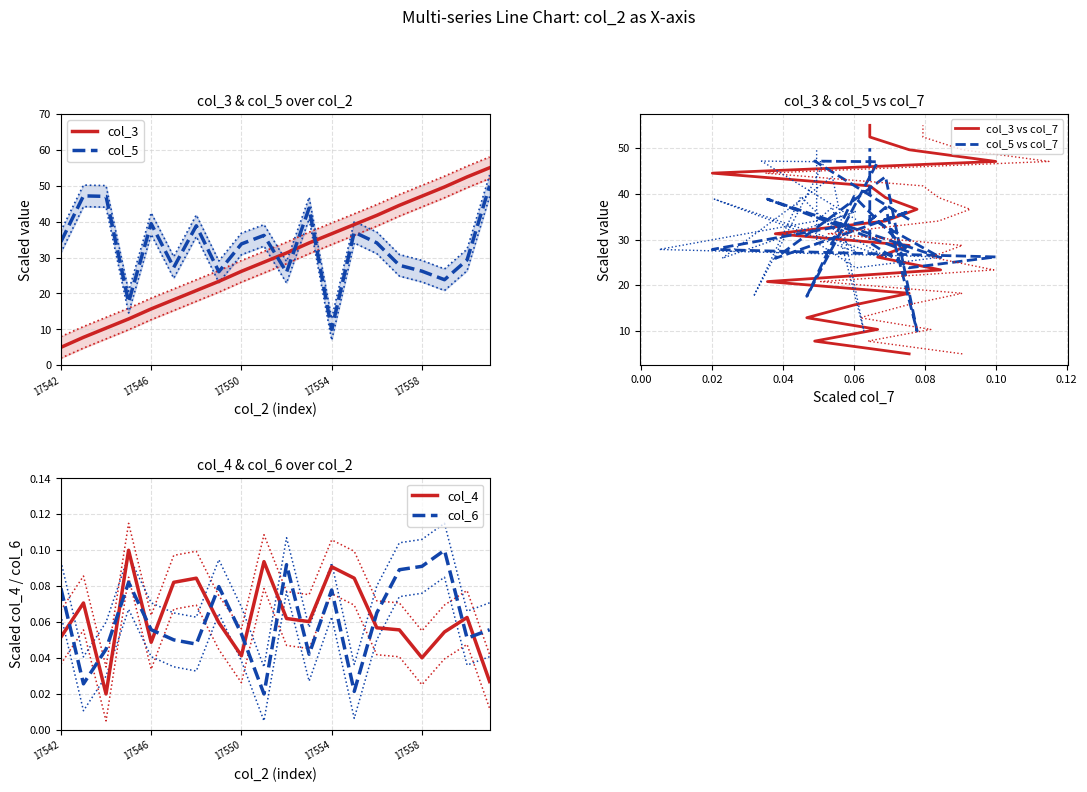

What is the value of the col_5 vs col_7 point at the 19th from the left?

29.3